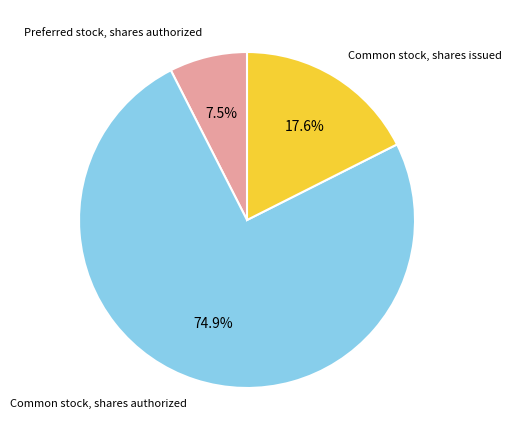

How many slices are in this pie chart?

3